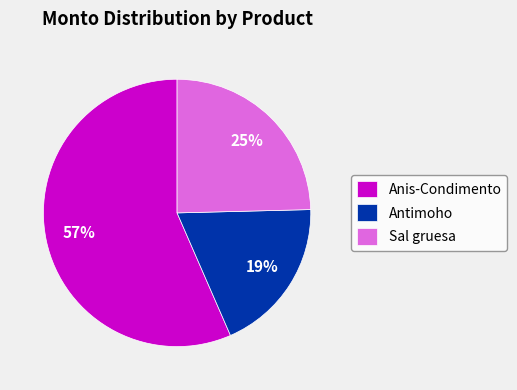

How many slices are in this pie chart?

3